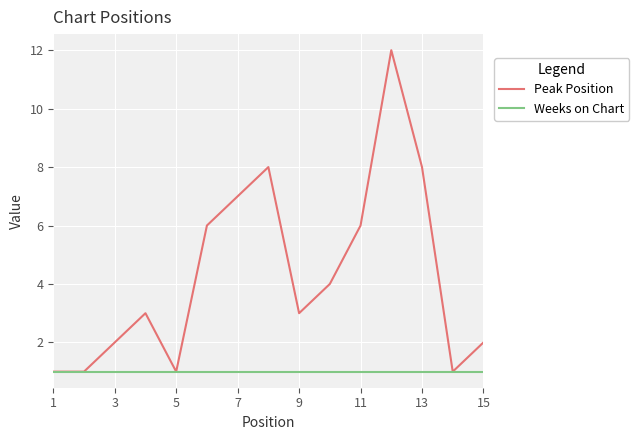

Which series has the widest spread of values?

Peak Position